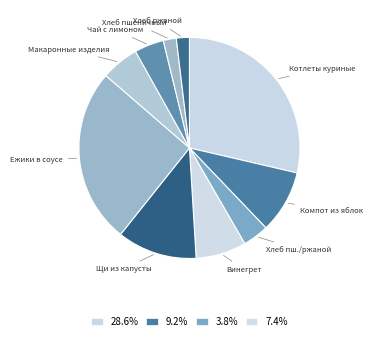

To the nearest percent, what is the average slice percentage?

10%